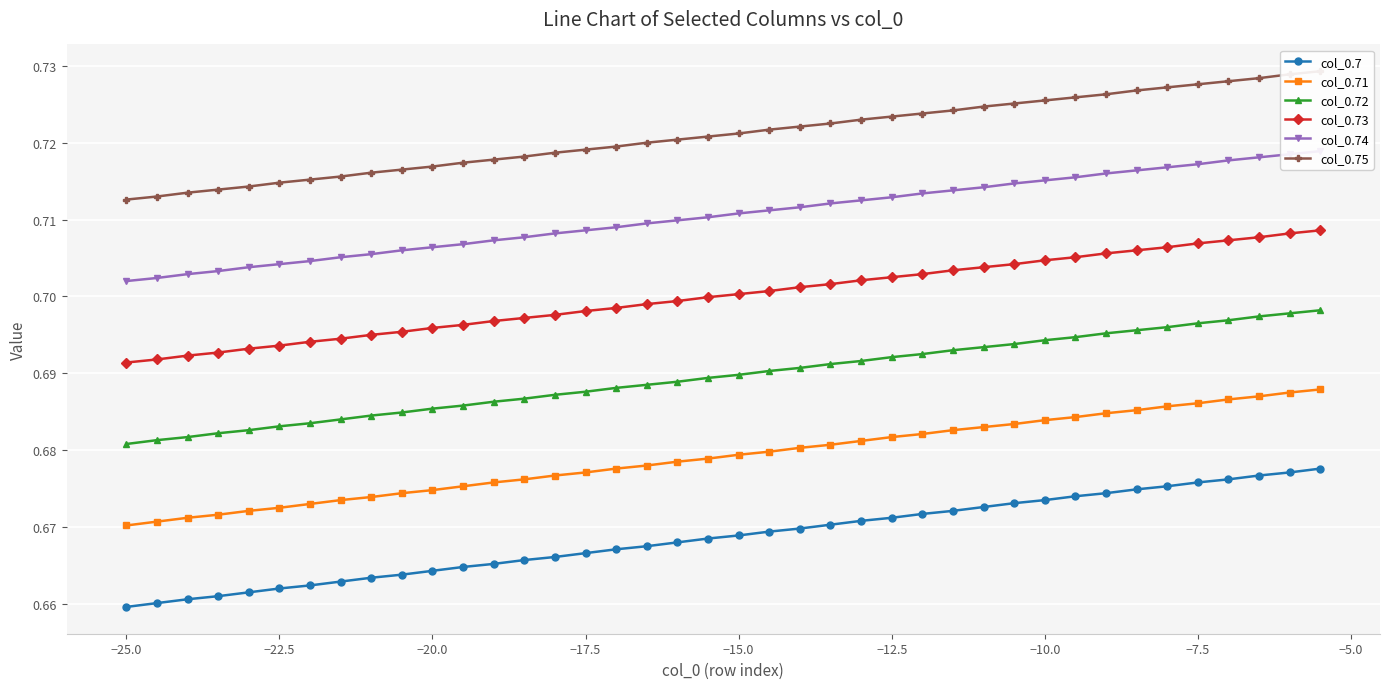

What is the value of the col_0.75 point at the 38th from the left?

0.7